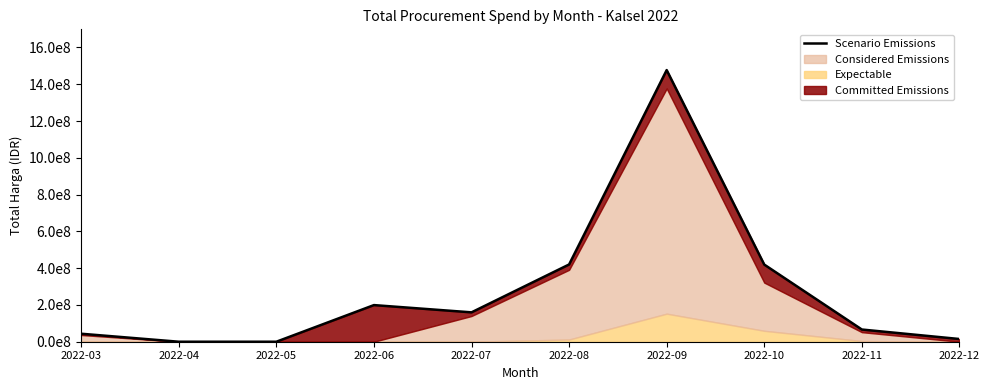

At which category does the data reach its first local valley?

2022-07